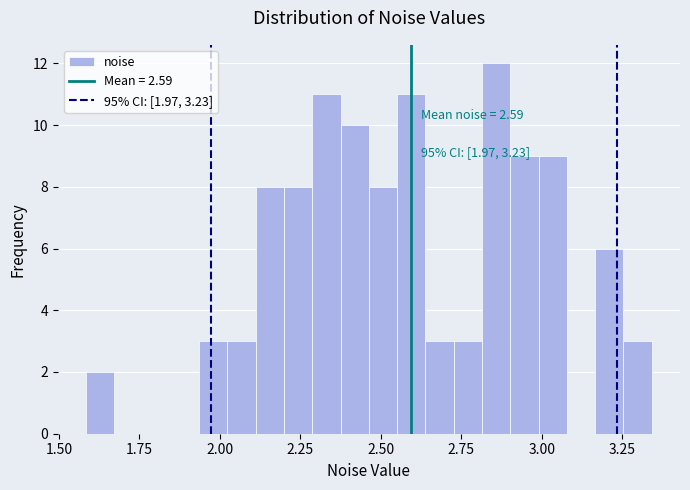

Around what value on the x-axis is the tallest bar? Give the approximate position of its centre, as read against the axis.

2.85